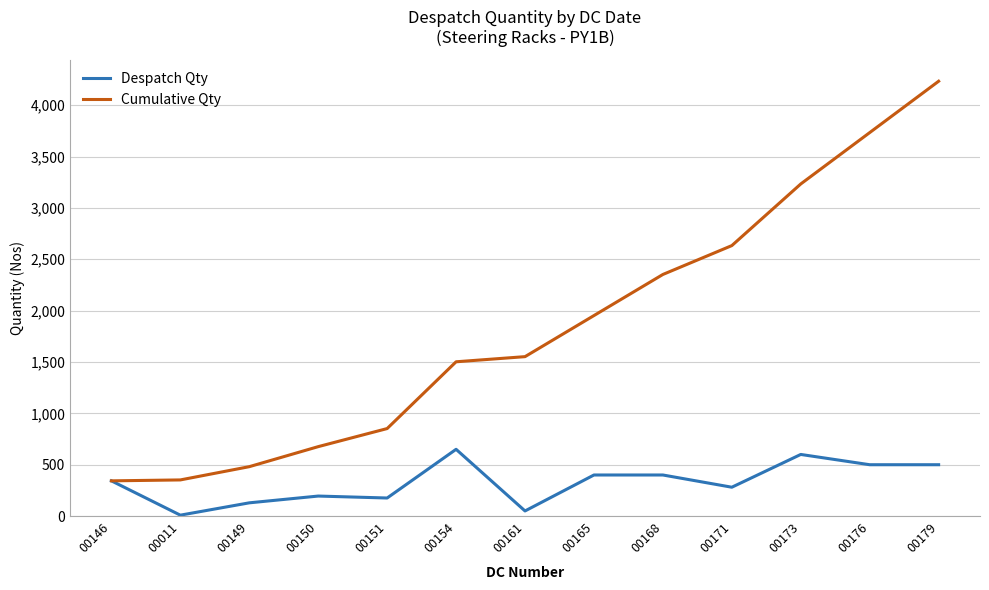

Is the value of Cumulative Qty at 00176 greater than the value of Despatch Qty at 00179?

Yes